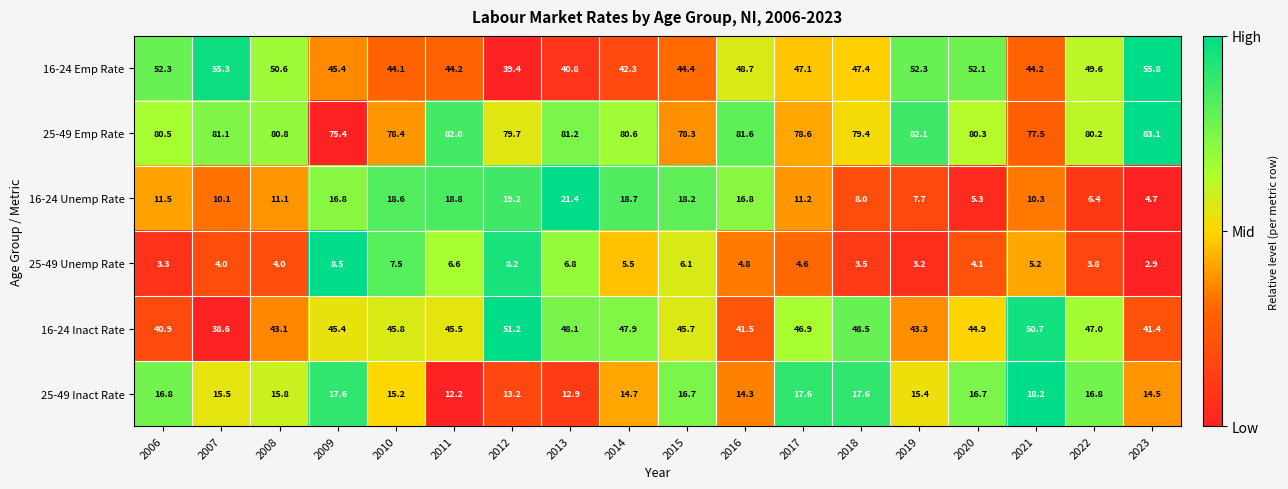

The 25-49 Emp Rate series shows 52.3 at 2013. True or false?

False